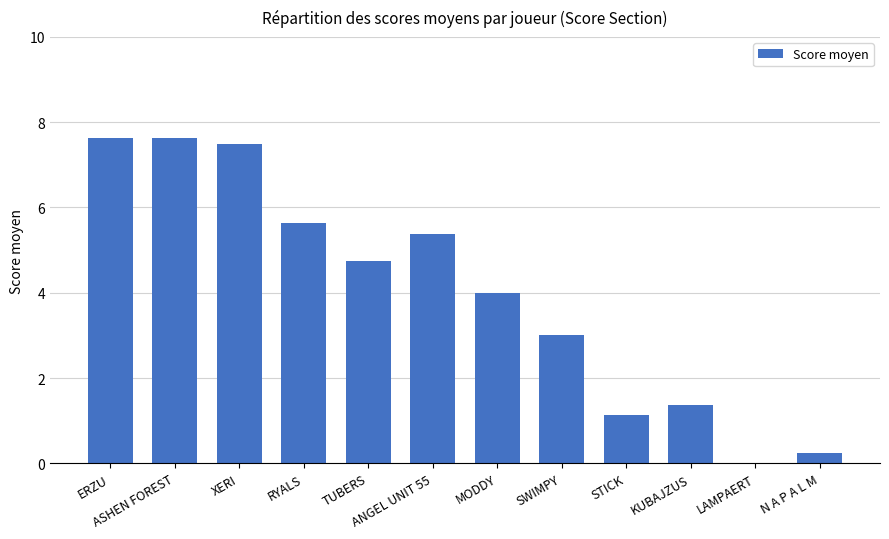

What is the sum of the values at TUBERS and ASHEN FOREST?

12.4